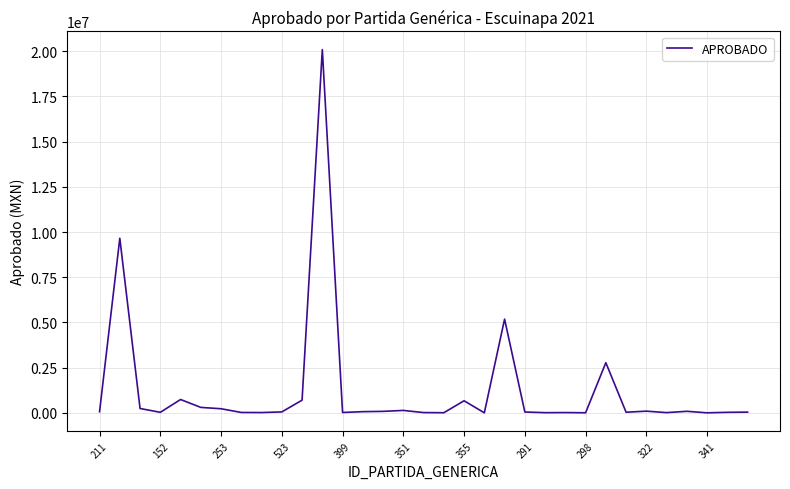

What is the difference between the maximum and minimum values?

20090749.9